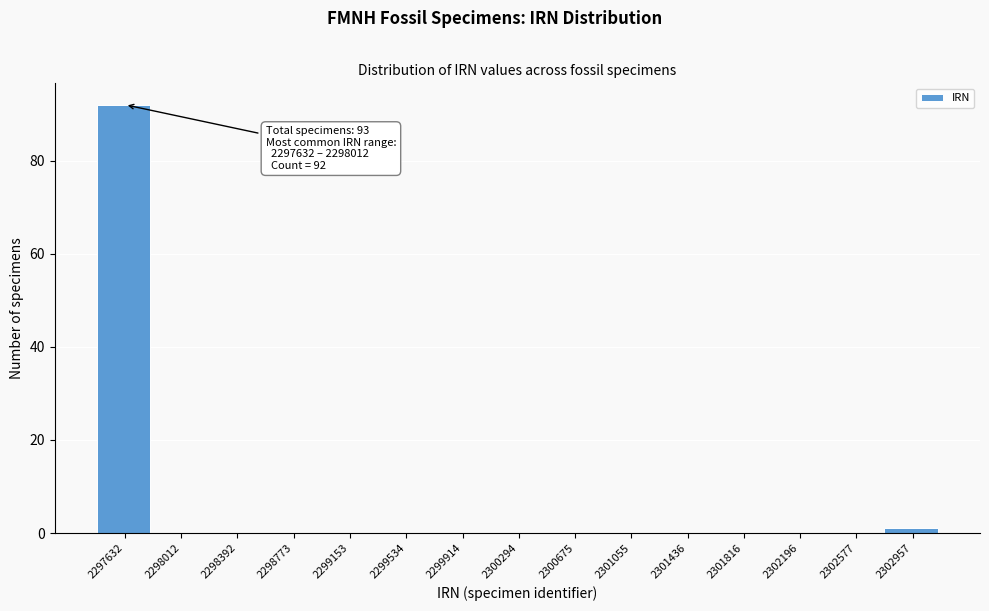

Reading left to right, extract all data points from this chart.

2297632=92	2298012=0	2298392=0	2298773=0	2299153=0	2299534=0	2299914=0	2300294=0	2300675=0	2301055=0	2301436=0	2301816=0	2302196=0	2302577=0	2302957=1